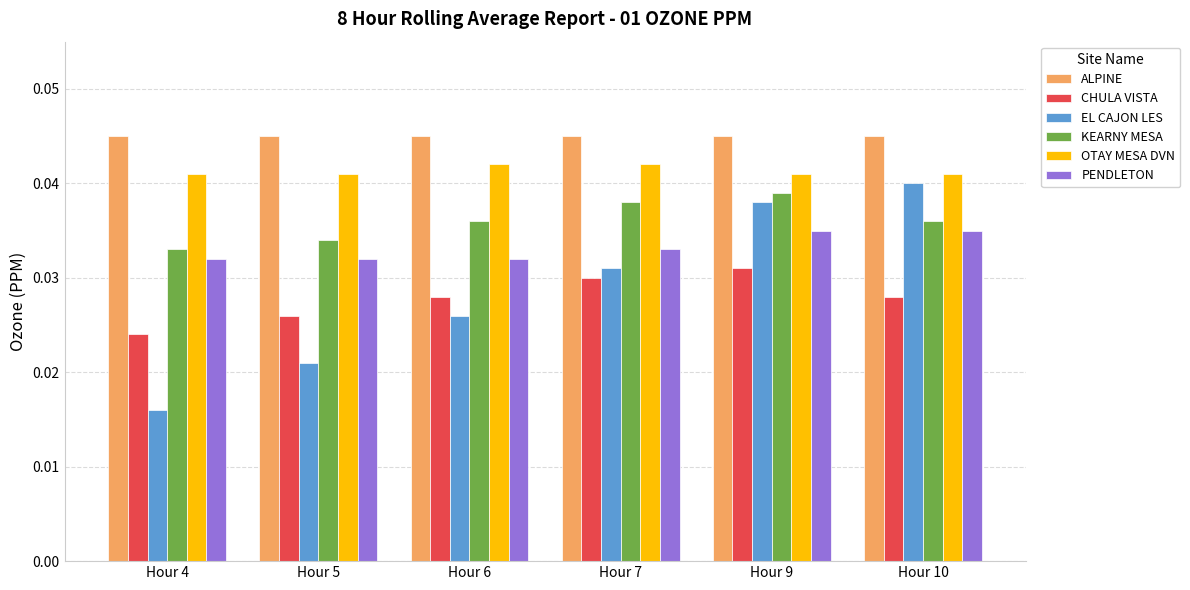

List the series in order of their peak value, highest first.

ALPINE, OTAY MESA DVN, EL CAJON LES, KEARNY MESA, PENDLETON, CHULA VISTA